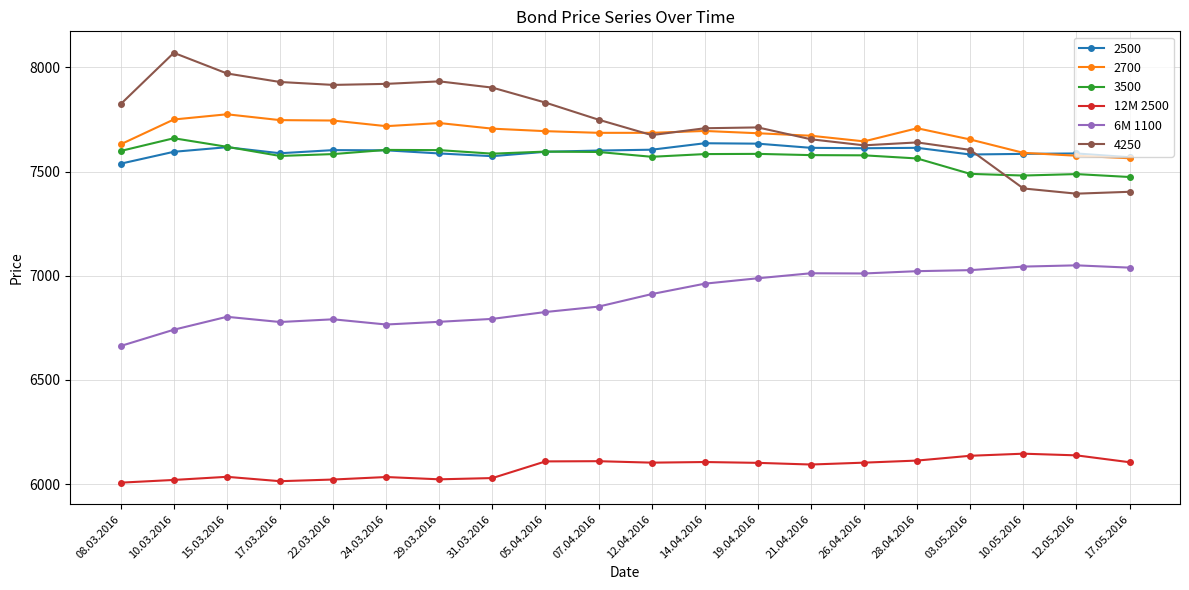

True or false: 6M 1100 and 12M 2500 intersect in this chart.

False